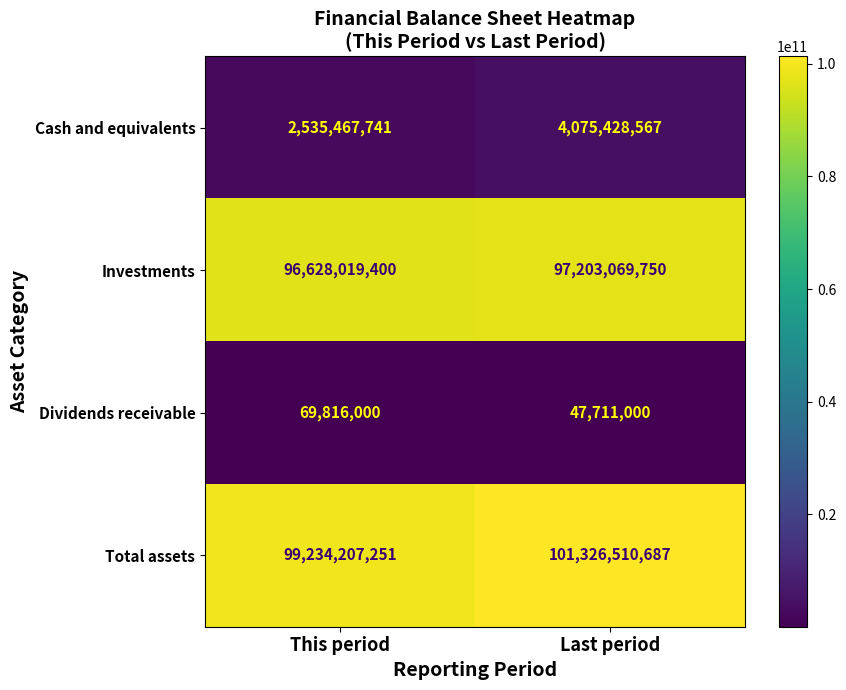

Between This period and Last period, which series saw the biggest shift?

Total assets